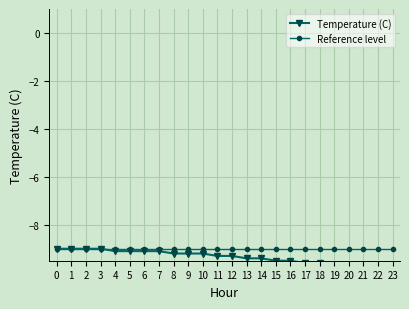

Which has a higher value, 10 or 22?

10